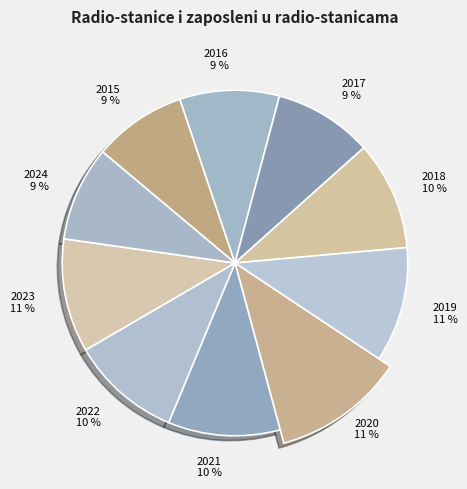

Which has a higher value, 2016 or 2022?

2022